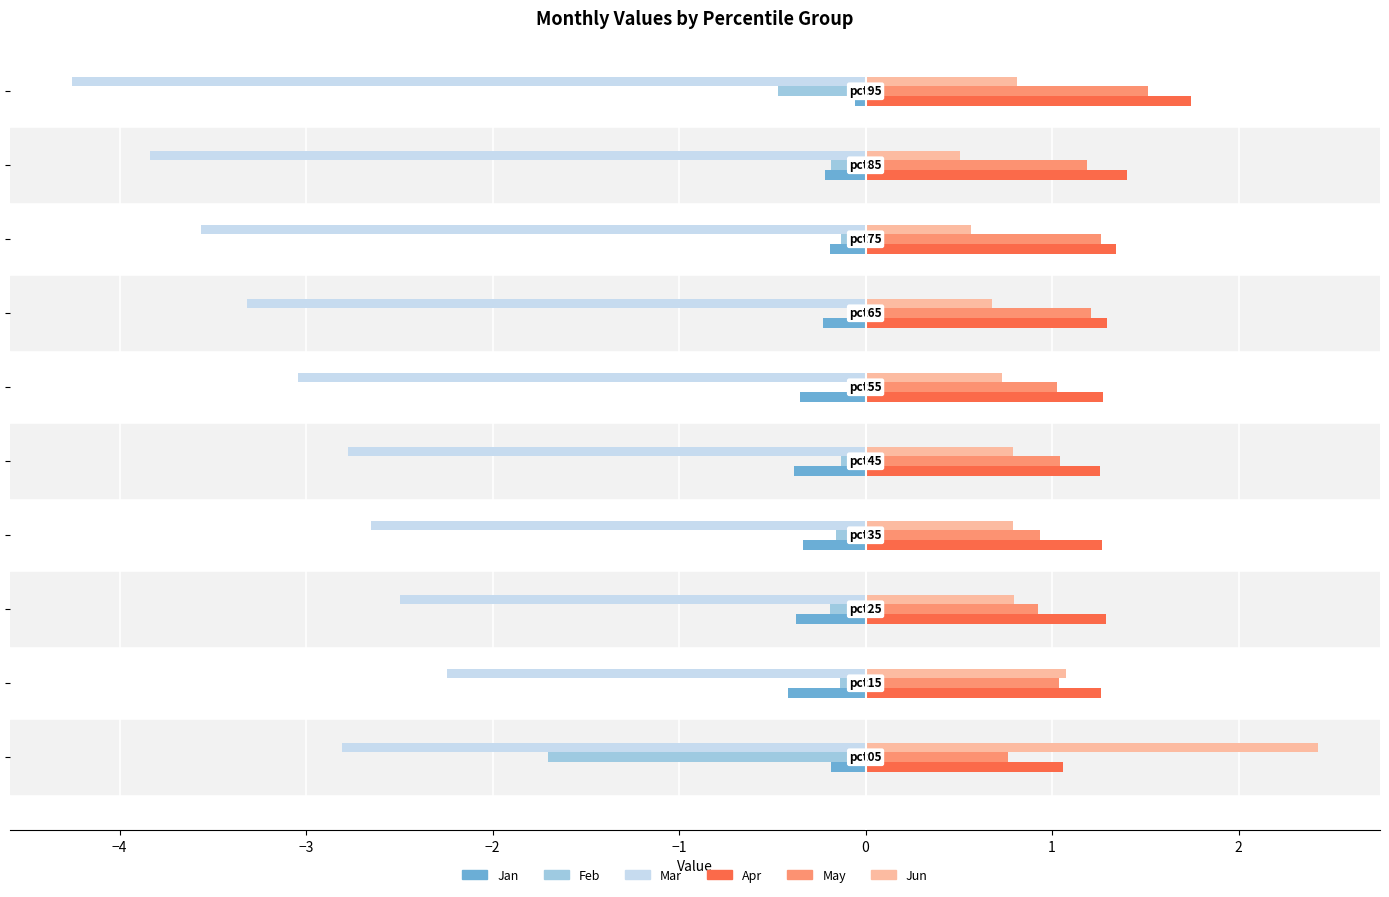

What is the smallest value displayed?

-4.3